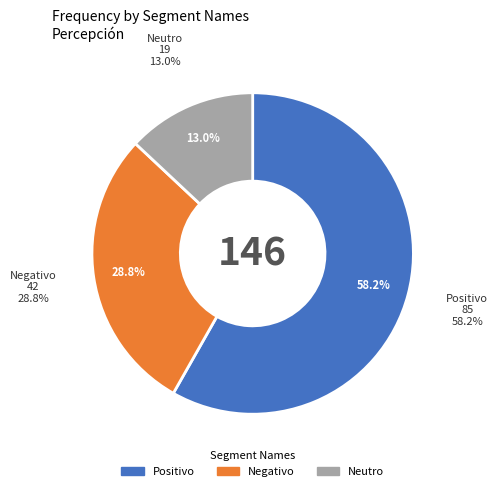

What is the total percentage of Negativo and Neutro?

41.8%